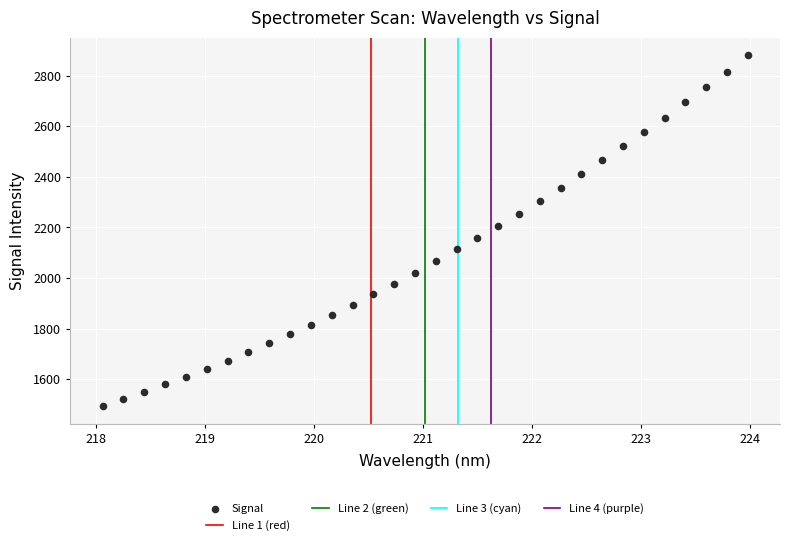

What is the range of X values (max minus min)?

5.9